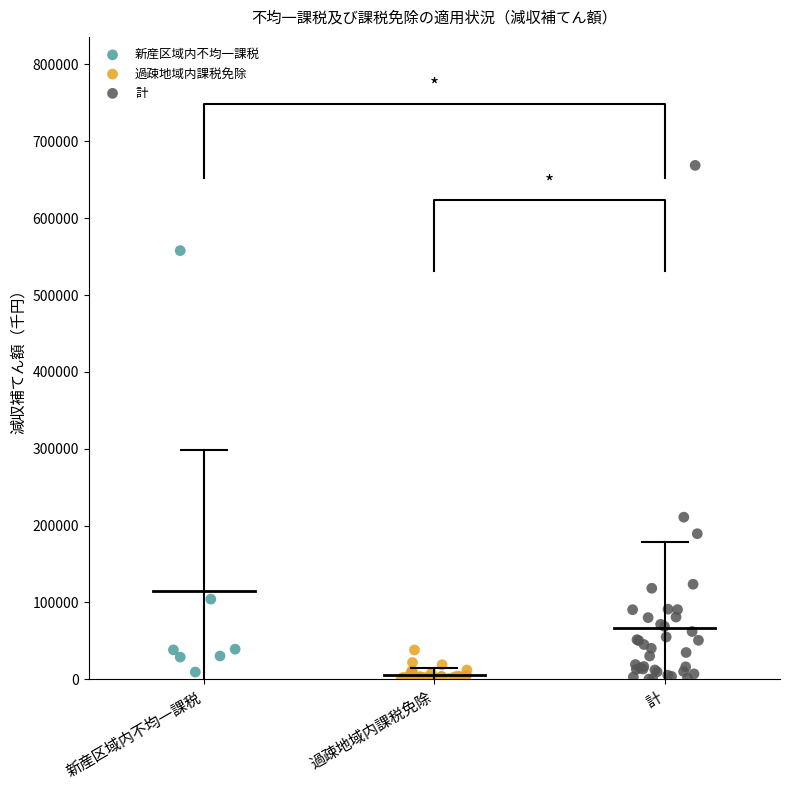

What are all the series names shown in the legend?

新産区域内不均一課税, 過疎地域内課税免除, 計